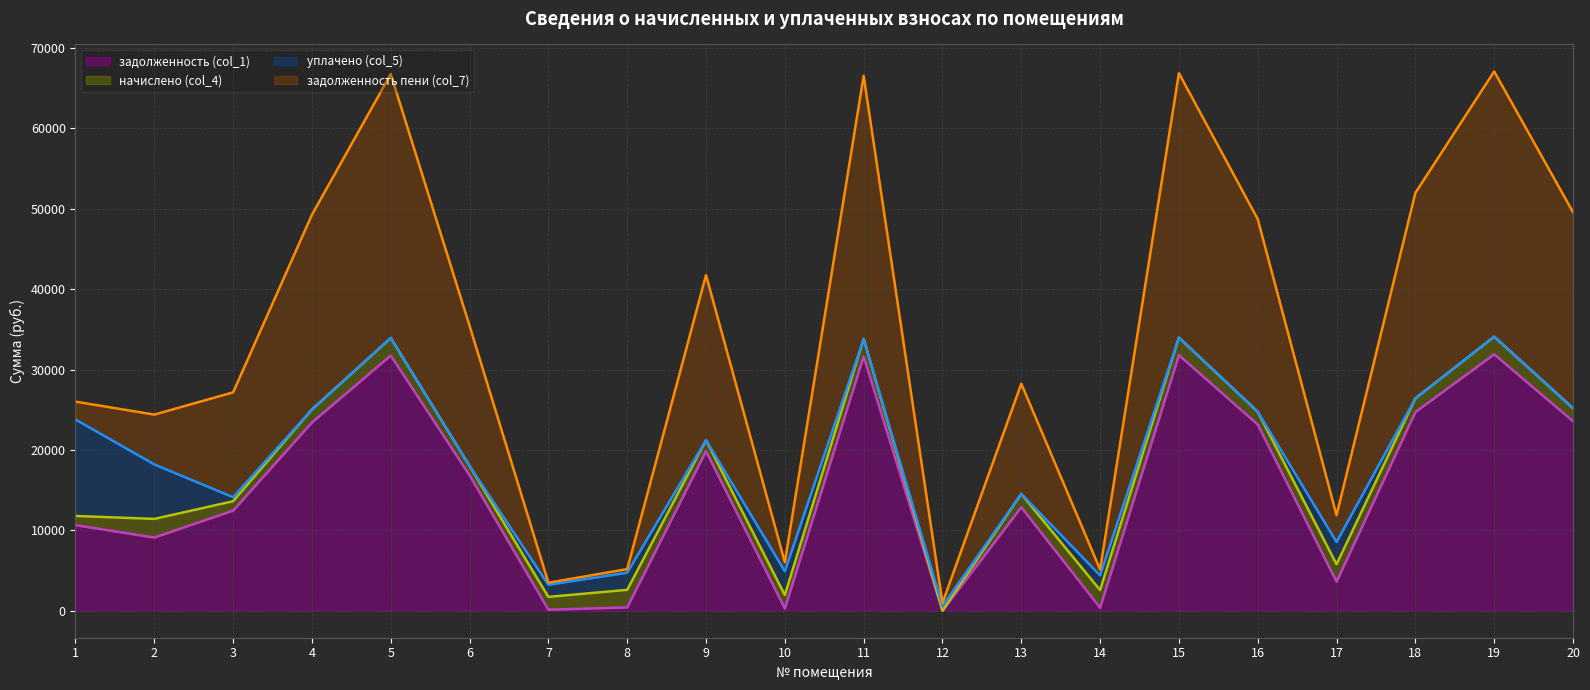

At which category does задолженность (col_1) (линия) reach its first local peak?

5